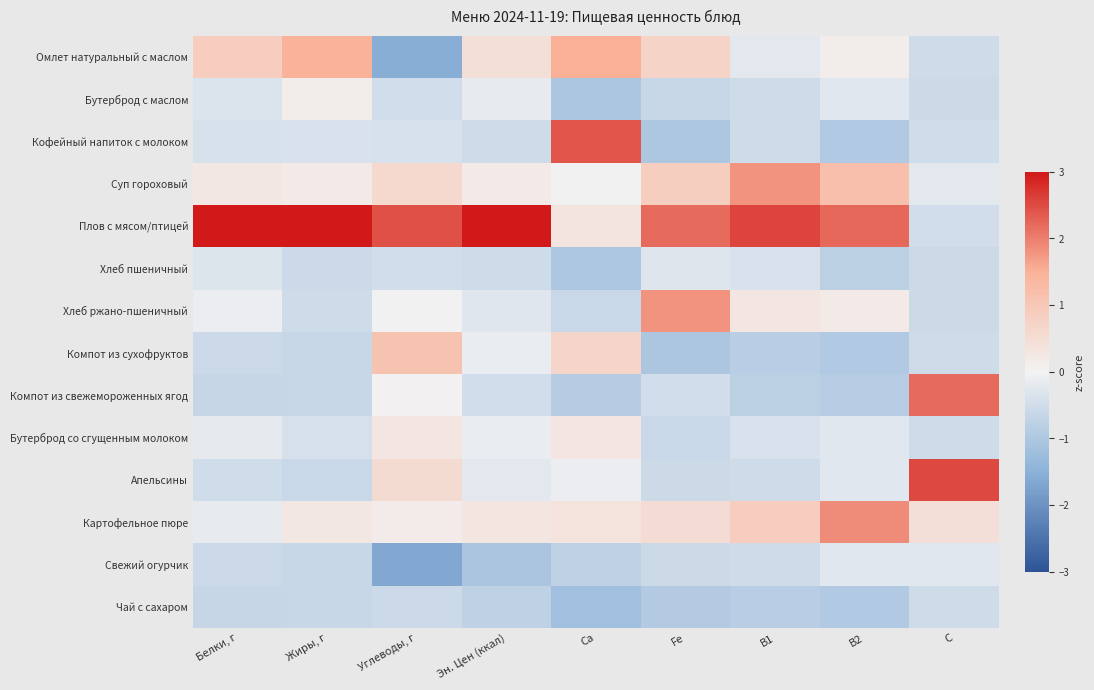

Which series has the widest spread of values?

Плов с мясом/птицей